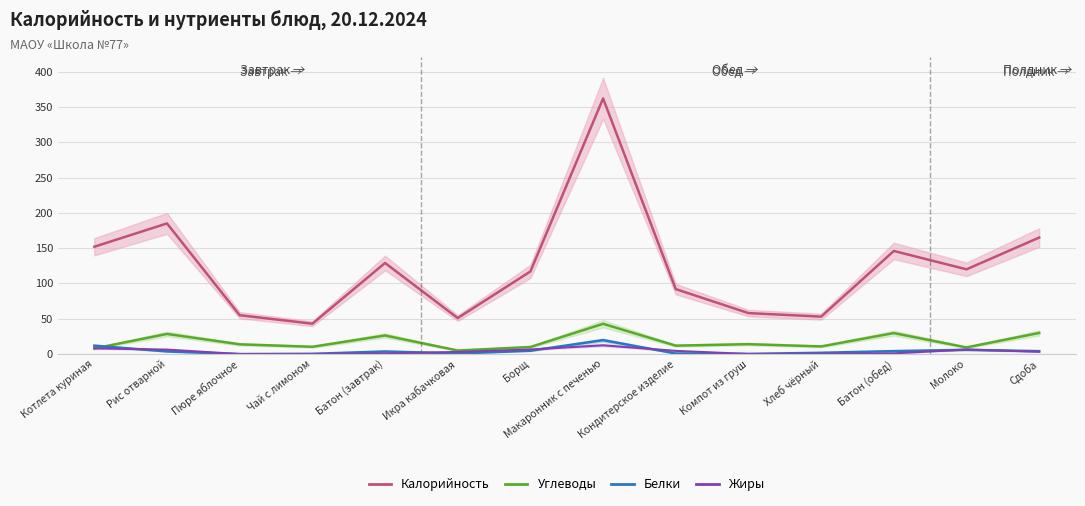

What are all the series names shown in the legend?

Калорийность, Углеводы, Белки, Жиры